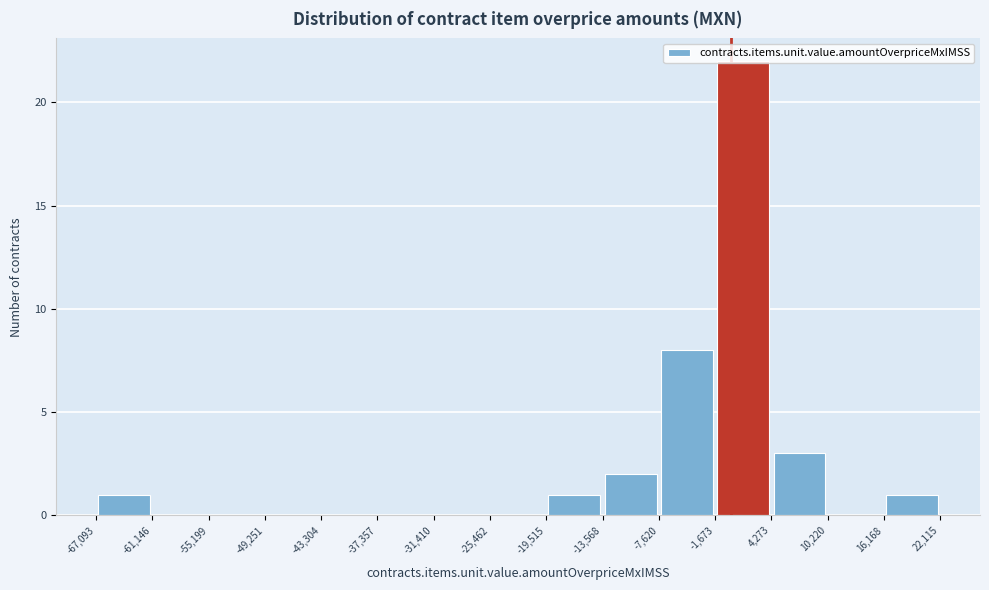

How tall is the bar that spans -19,515 to -13,568 on the x-axis? The values are not printed on the chart, so give them approximately, as read against the axis.

1